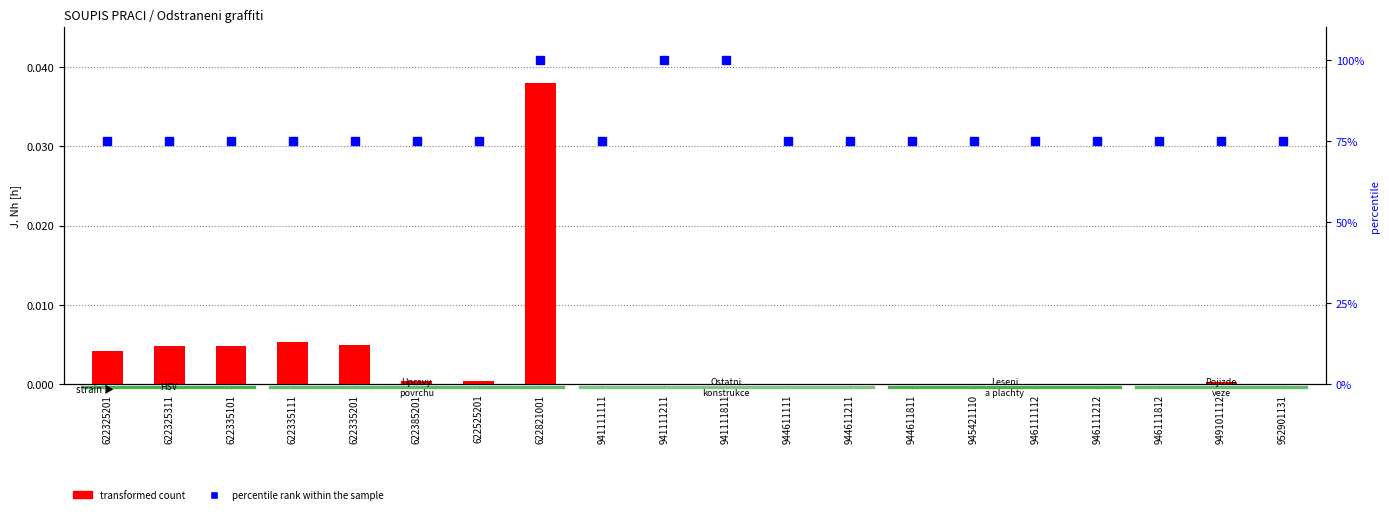

Which category has the lowest value in the percentile rank within the sample series?

622325201